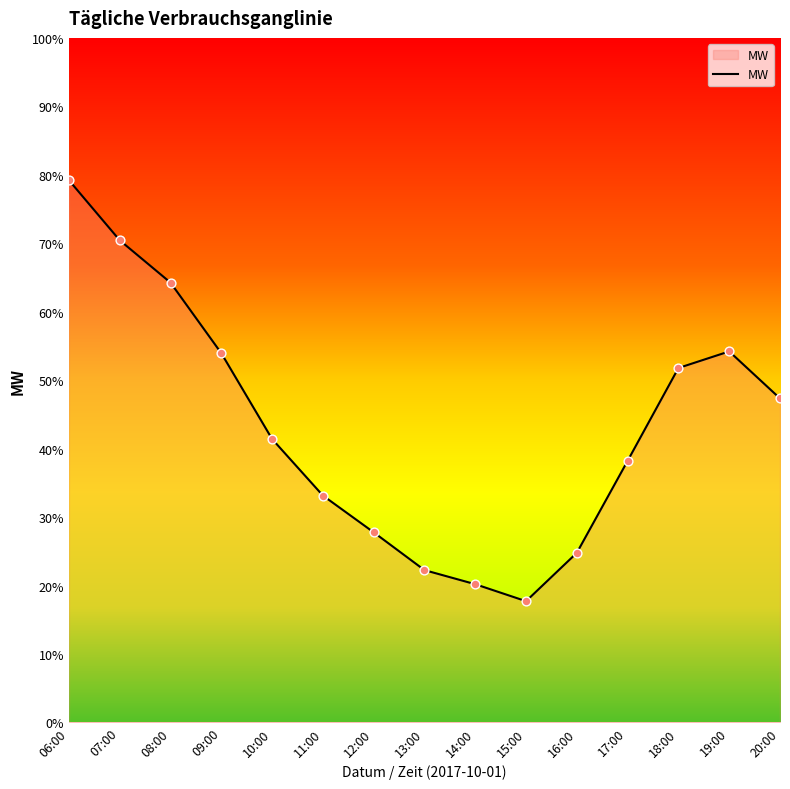

What is the change in value from 13:00 to 19:00?

+594.7